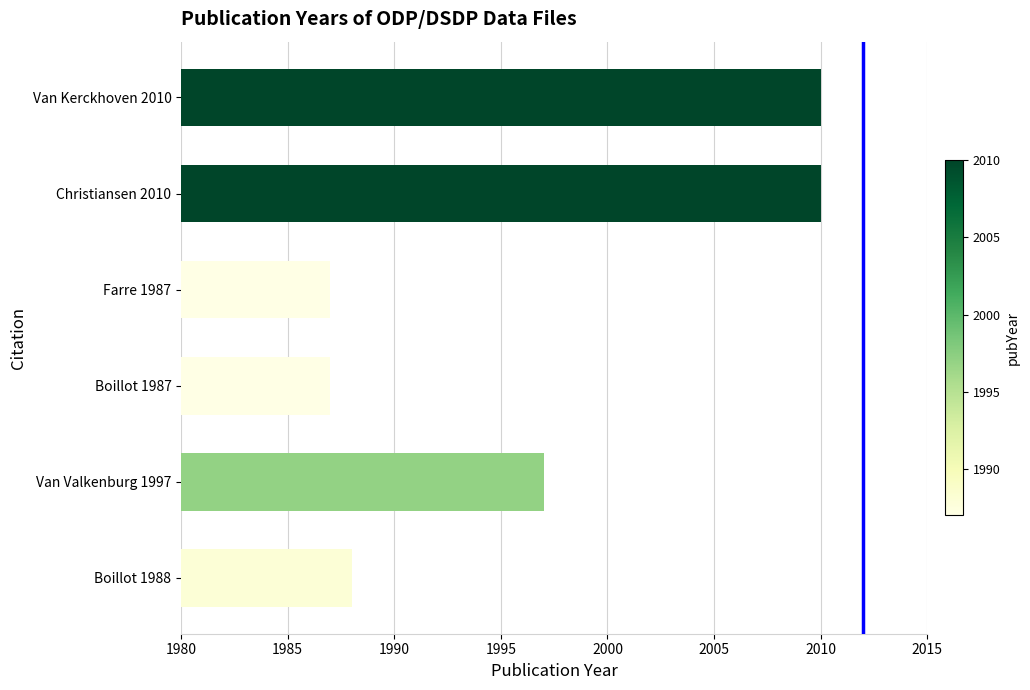

How many bars are there in total?

6